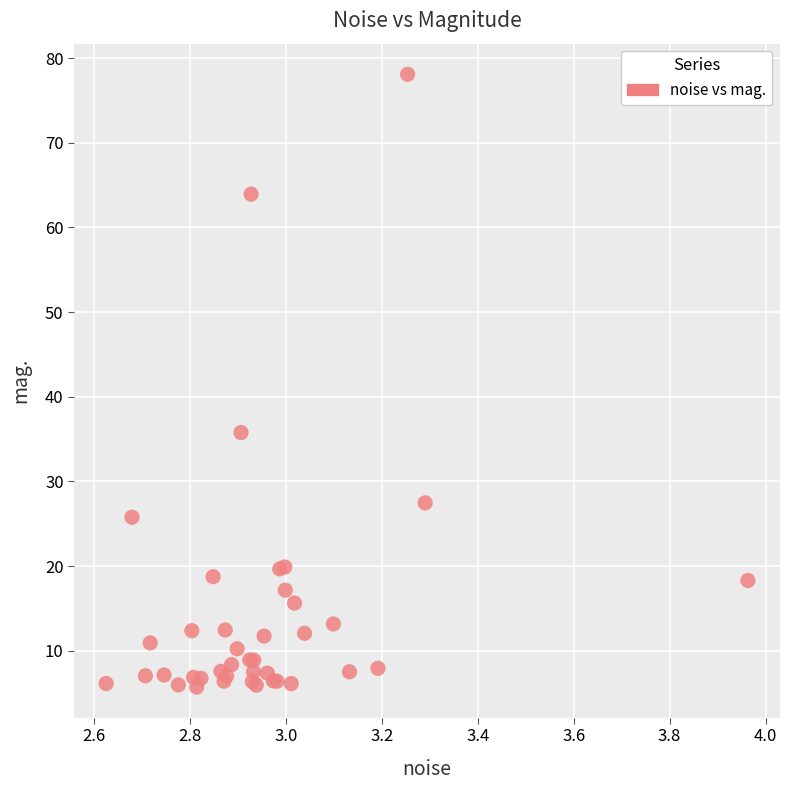

What Y value in the scatter plot is closest to 41?

35.8